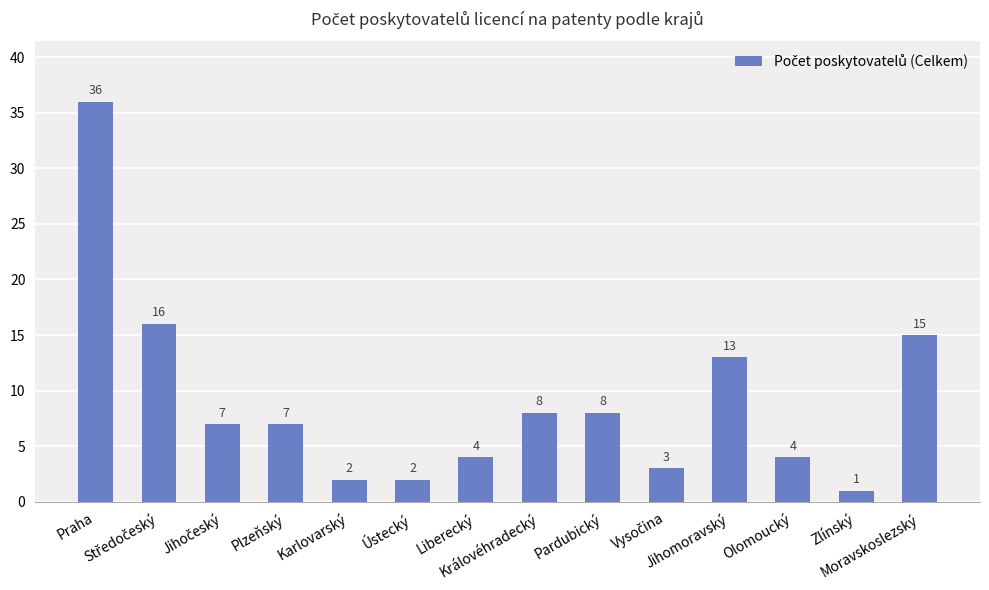

What is the sum of all values?

126